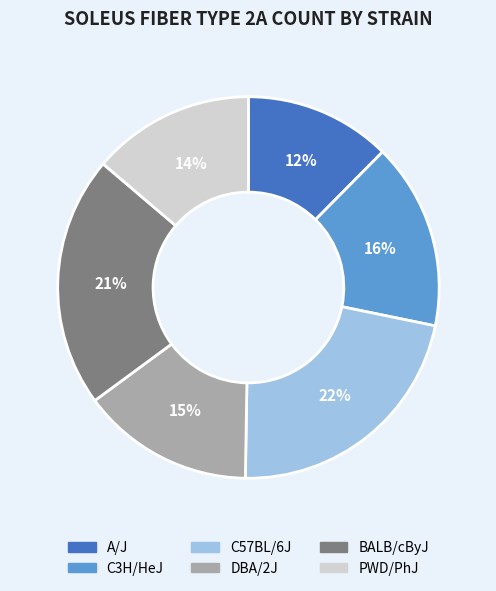

How many segments does this pie chart have?

6